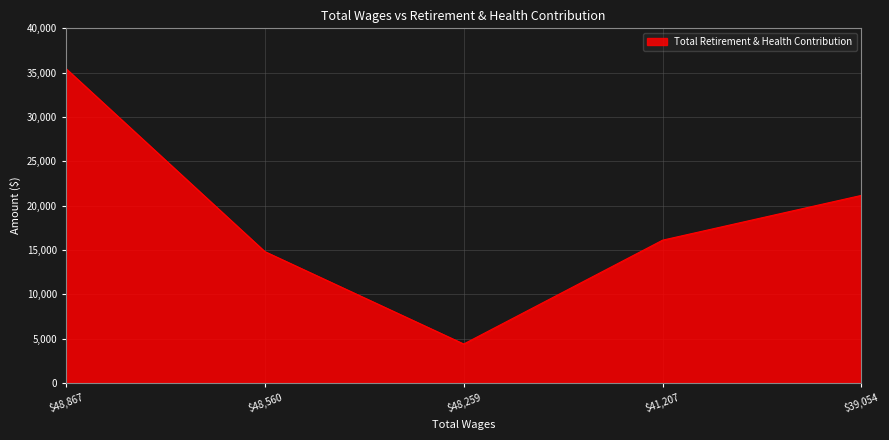

Where is the data nearest to the value 19925?

$39,054